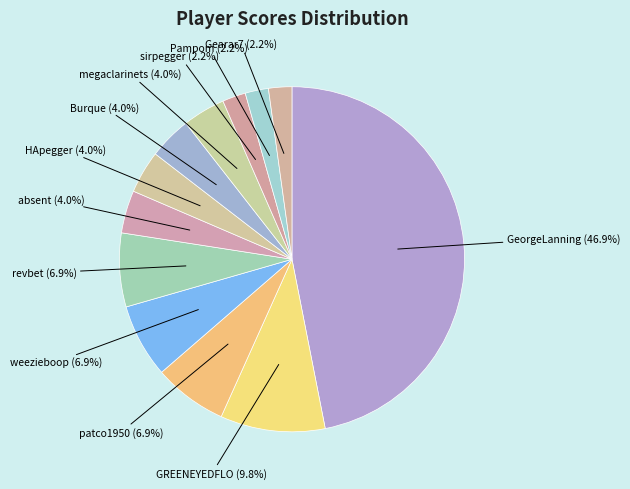

Between Pampom and weezieboop, which is larger?

weezieboop